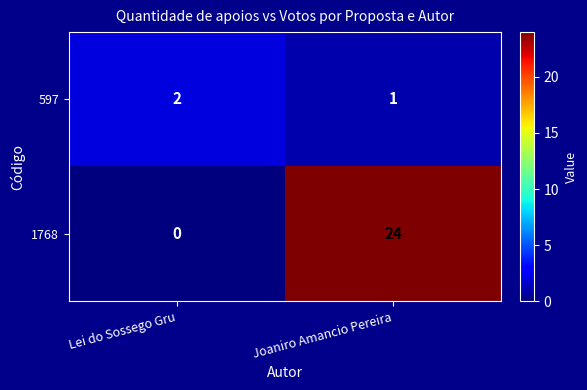

Rank the series by their average value, from lowest to highest.

597, 1768